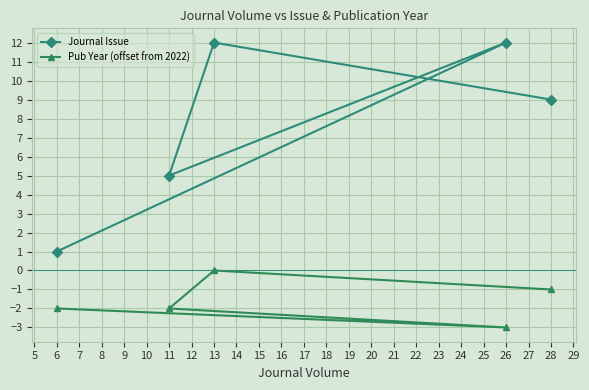

True or false: Pub Year (offset from 2022) has a value of -2 at 6.

True